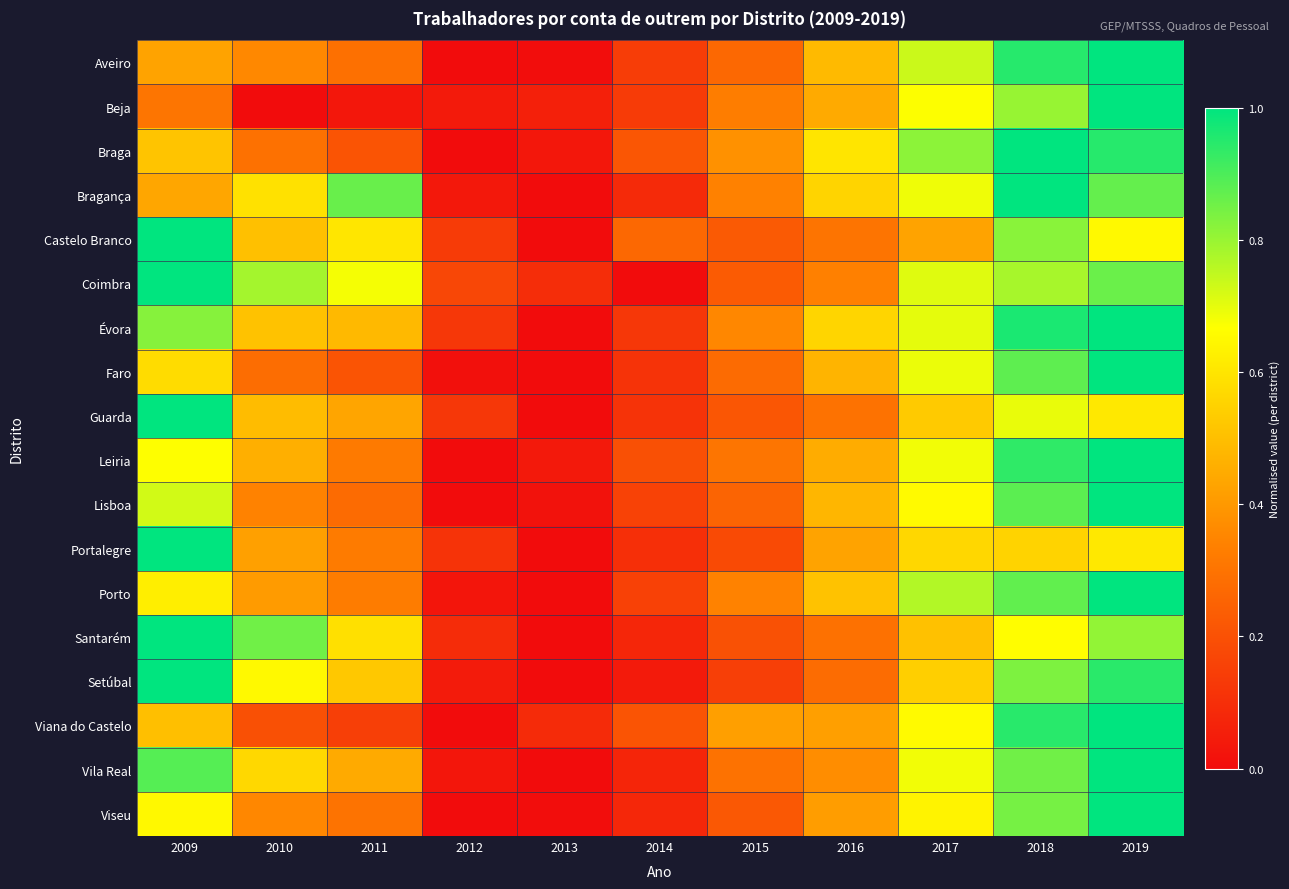

Reading left to right, transcribe all the data shown in this chart.

Aveiro: 2009=0.4	2010=0.4	2011=0.3	2012=0.0	2013=0.0	2014=0.1	2015=0.3	2016=0.5	2017=0.7	2018=0.9	2019=1.0
Beja: 2009=0.3	2010=0.0	2011=0.0	2012=0.0	2013=0.1	2014=0.1	2015=0.3	2016=0.4	2017=0.7	2018=0.8	2019=1.0
Braga: 2009=0.5	2010=0.3	2011=0.2	2012=0.0	2013=0.0	2014=0.2	2015=0.4	2016=0.6	2017=0.8	2018=1.0	2019=0.9
Bragança: 2009=0.4	2010=0.6	2011=0.9	2012=0.0	2013=0.0	2014=0.1	2015=0.3	2016=0.6	2017=0.7	2018=1.0	2019=0.9
Castelo Branco: 2009=1.0	2010=0.5	2011=0.6	2012=0.1	2013=0.0	2014=0.3	2015=0.2	2016=0.3	2017=0.4	2018=0.8	2019=0.7
Coimbra: 2009=1.0	2010=0.8	2011=0.7	2012=0.2	2013=0.1	2014=0.0	2015=0.2	2016=0.3	2017=0.7	2018=0.8	2019=0.9
Évora: 2009=0.8	2010=0.5	2011=0.5	2012=0.1	2013=0.0	2014=0.1	2015=0.4	2016=0.6	2017=0.7	2018=1.0	2019=1.0
Faro: 2009=0.6	2010=0.3	2011=0.2	2012=0.0	2013=0.0	2014=0.1	2015=0.3	2016=0.5	2017=0.7	2018=0.9	2019=1.0
Guarda: 2009=1.0	2010=0.5	2011=0.4	2012=0.1	2013=0.0	2014=0.1	2015=0.2	2016=0.3	2017=0.5	2018=0.7	2019=0.6
Leiria: 2009=0.7	2010=0.5	2011=0.3	2012=0.0	2013=0.0	2014=0.2	2015=0.3	2016=0.4	2017=0.7	2018=0.9	2019=1.0
Lisboa: 2009=0.7	2010=0.3	2011=0.3	2012=0.0	2013=0.0	2014=0.2	2015=0.3	2016=0.5	2017=0.7	2018=0.9	2019=1.0
Portalegre: 2009=1.0	2010=0.4	2011=0.3	2012=0.1	2013=0.0	2014=0.1	2015=0.2	2016=0.4	2017=0.6	2018=0.6	2019=0.6
Porto: 2009=0.6	2010=0.4	2011=0.3	2012=0.0	2013=0.0	2014=0.2	2015=0.3	2016=0.5	2017=0.8	2018=0.9	2019=1.0
Santarém: 2009=1.0	2010=0.9	2011=0.6	2012=0.1	2013=0.0	2014=0.1	2015=0.2	2016=0.3	2017=0.5	2018=0.7	2019=0.8
Setúbal: 2009=1.0	2010=0.7	2011=0.5	2012=0.0	2013=0.0	2014=0.0	2015=0.1	2016=0.3	2017=0.5	2018=0.8	2019=0.9
Viana do Castelo: 2009=0.5	2010=0.2	2011=0.1	2012=0.0	2013=0.1	2014=0.2	2015=0.4	2016=0.4	2017=0.7	2018=0.9	2019=1.0
Vila Real: 2009=0.9	2010=0.6	2011=0.4	2012=0.0	2013=0.0	2014=0.1	2015=0.3	2016=0.4	2017=0.7	2018=0.9	2019=1.0
Viseu: 2009=0.7	2010=0.4	2011=0.3	2012=0.0	2013=0.0	2014=0.1	2015=0.2	2016=0.4	2017=0.6	2018=0.8	2019=1.0